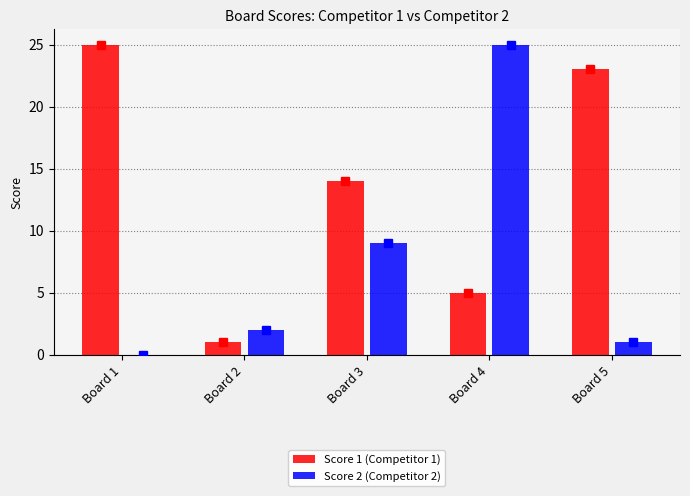

Count the number of categories in the chart.

5